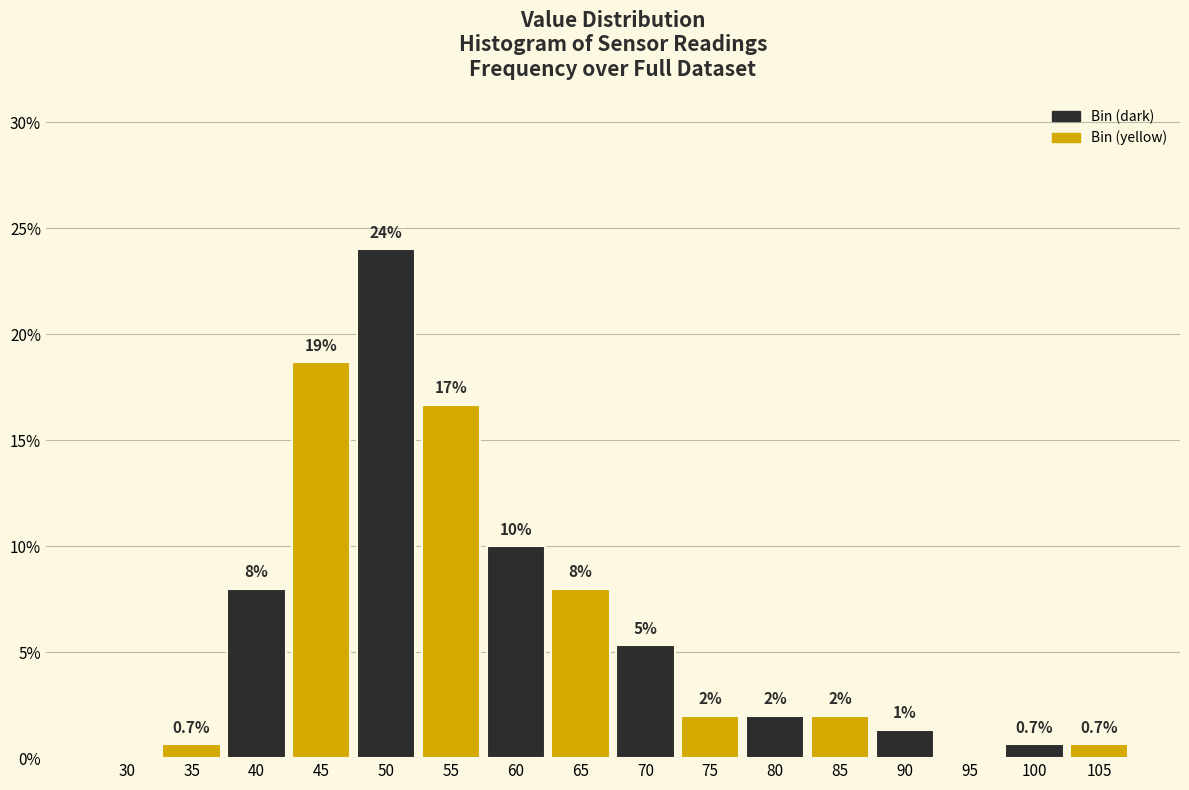

Is it true that the value at 45 is 7.6?

False